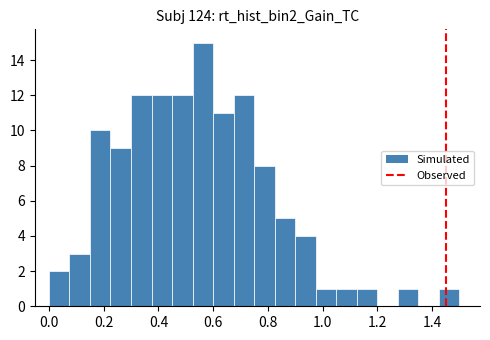

Read against the x-axis, roughly where is the centre of the tallest bar?

0.56